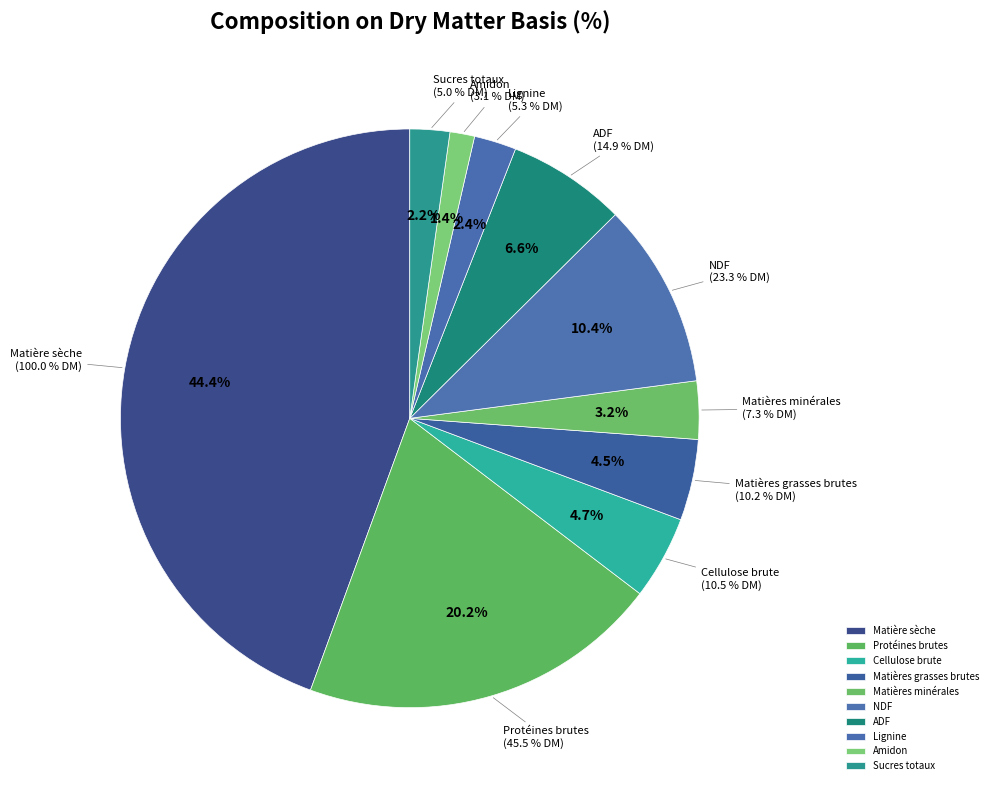

Which slice is the smallest?

Amidon (%)